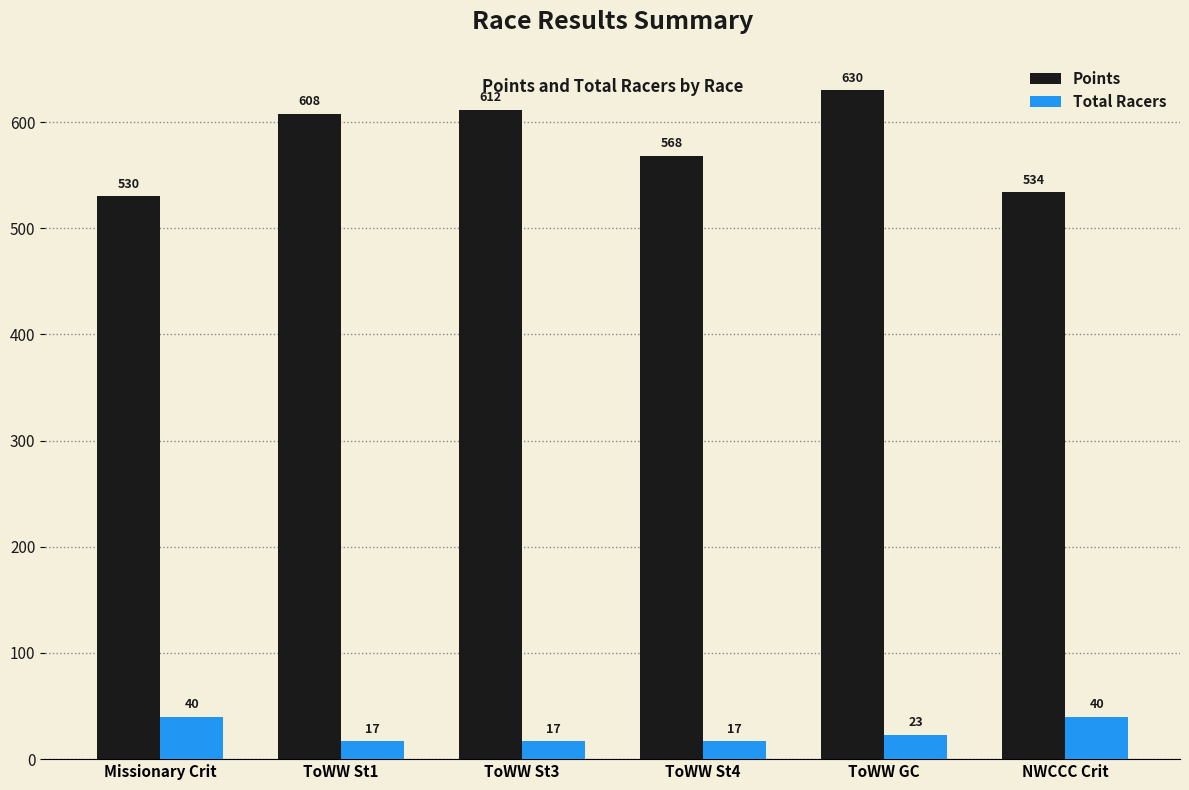

What is the difference between the maximum and minimum values in the Points series?

100.1